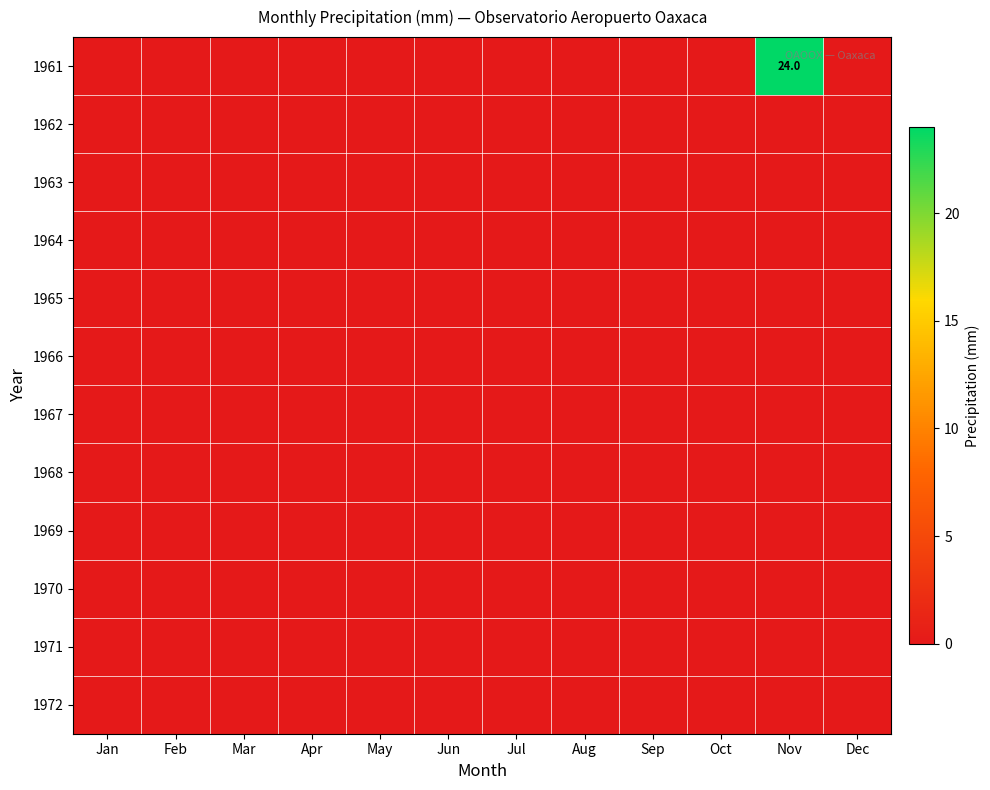

The 1962 series shows 0 at Jun. True or false?

True